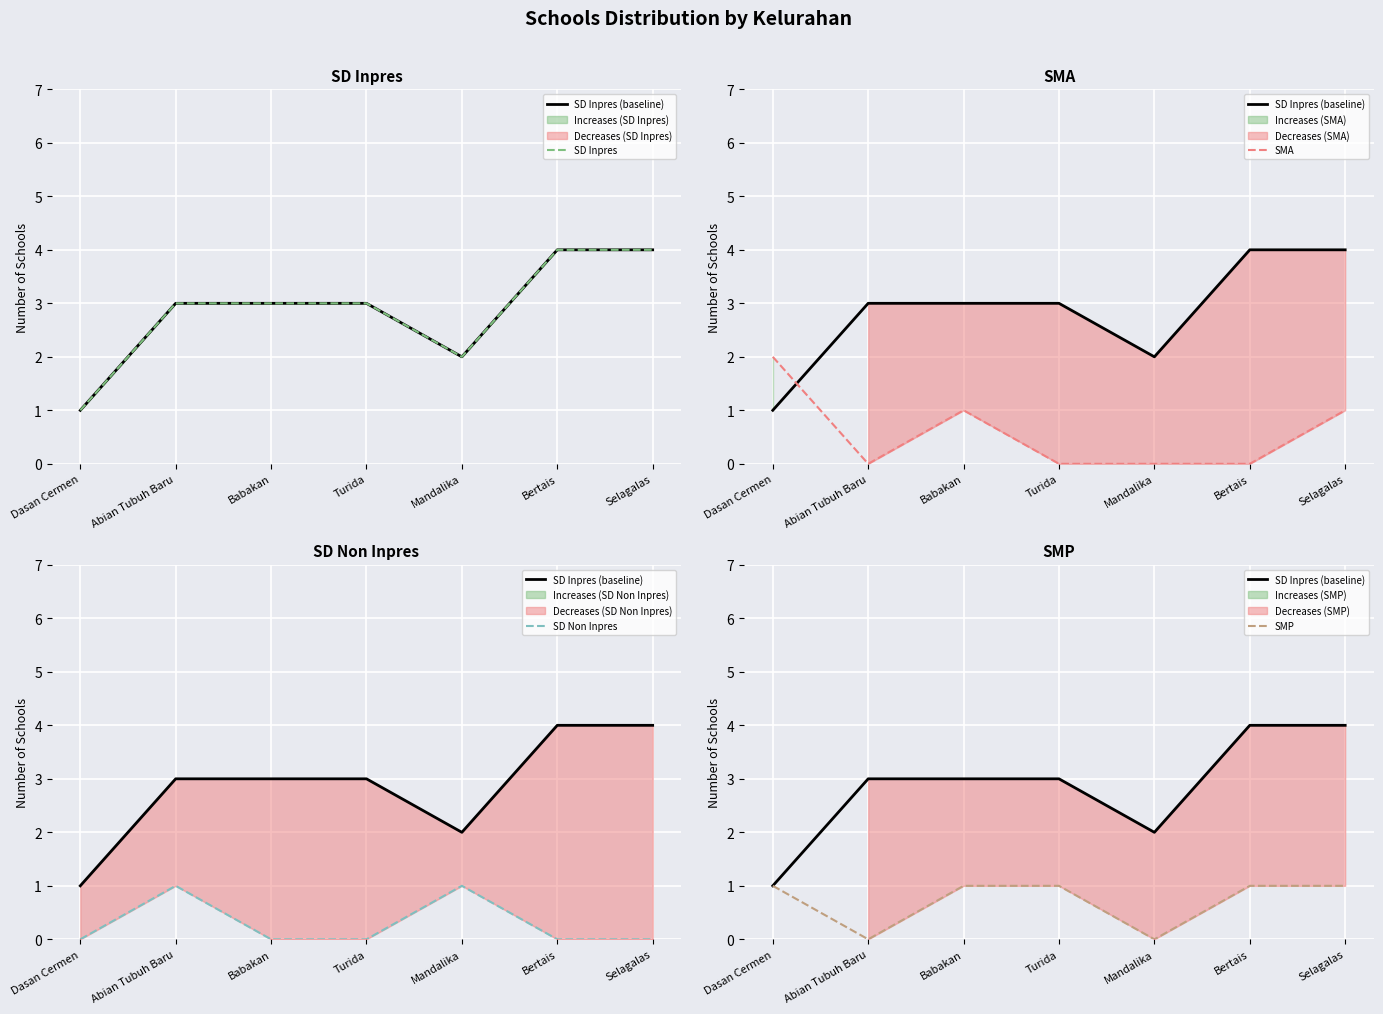

At how many categories does at least one series exceed 3?

2